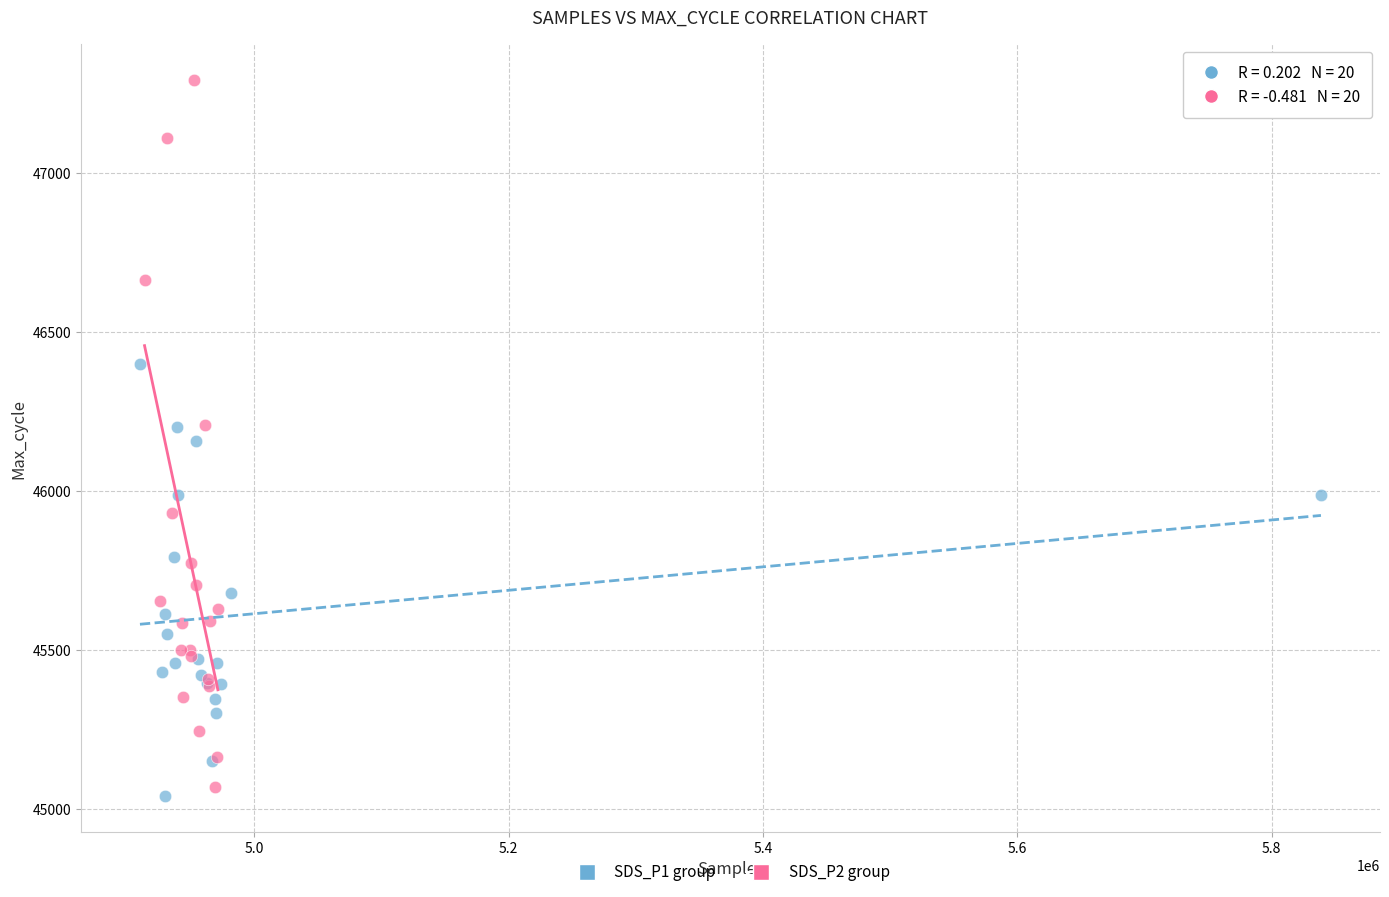

Which series contains the highest Y value?

SDS_P2 group